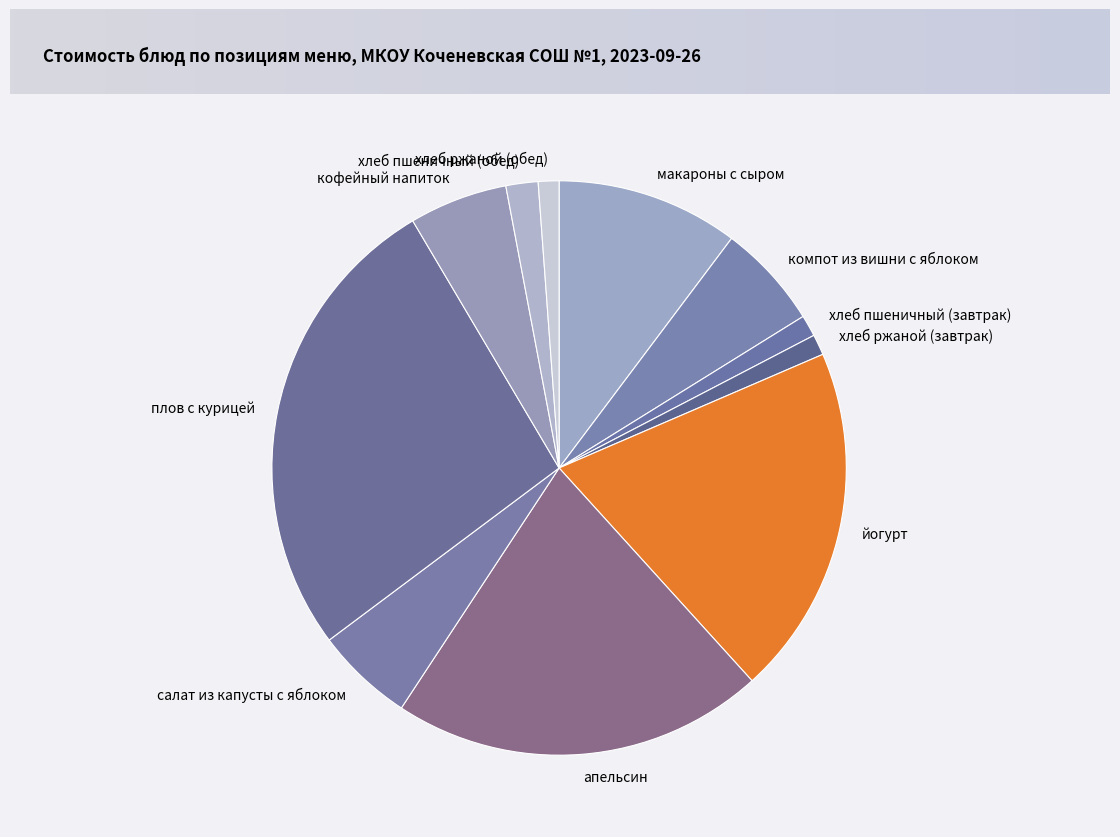

The апельсин slice represents 21% of the pie. True or false?

True